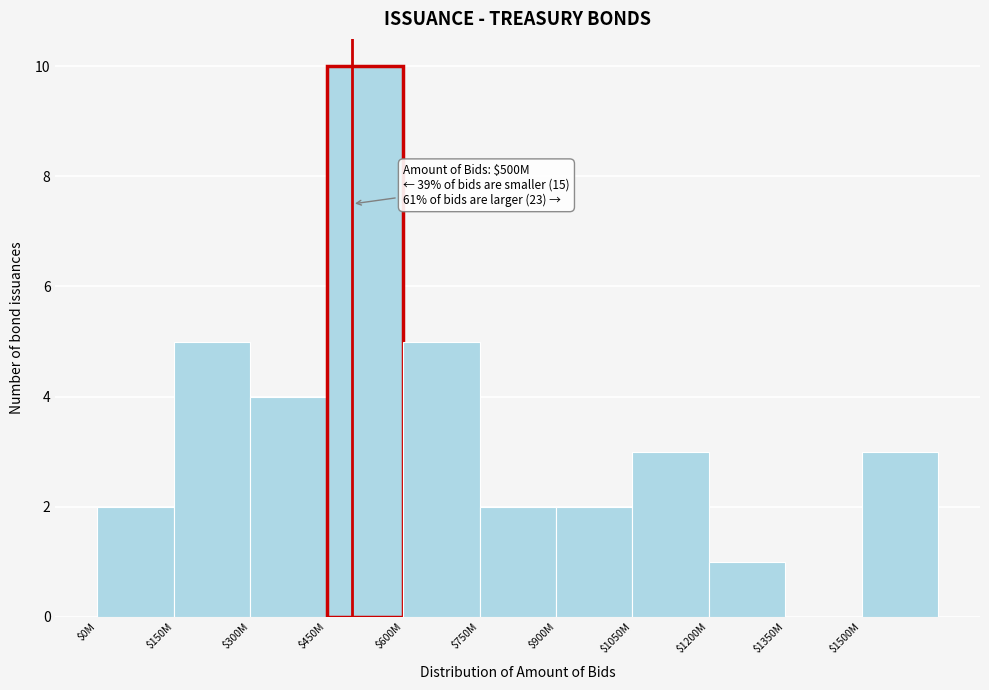

What is the greatest value displayed?

10